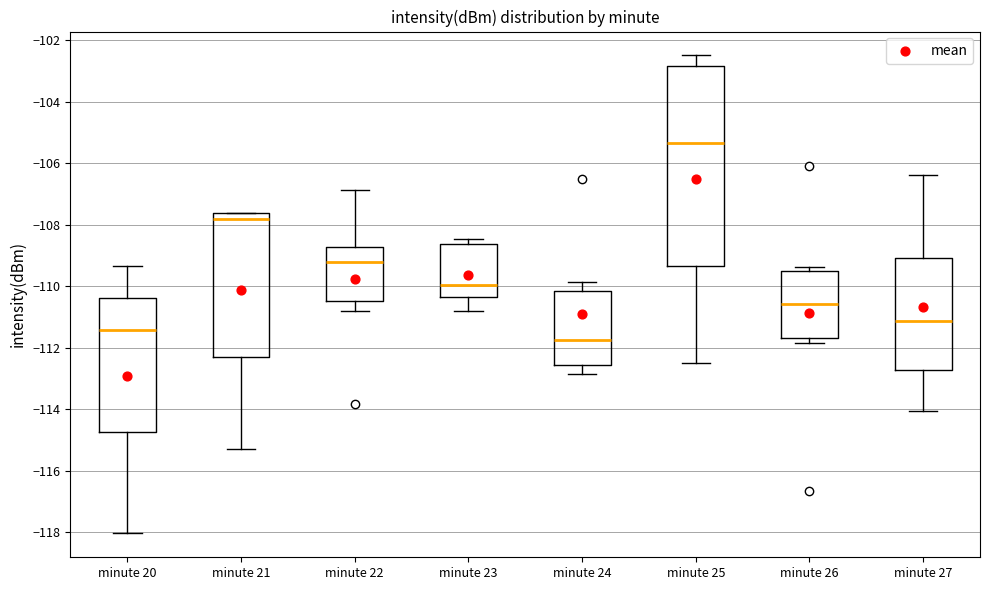

Reading left to right, transcribe this box plot: for each box, give where its median line is, the range the box spans, and where its two whiskers end, as read against the y-axis. The values are not printed on the chart, so give them approximately, as read against the axis.

minute 20: median -111.4, box -114.8 to -110.4, whiskers -118.0 to -109.4
minute 21: median -107.8, box -112.4 to -107.6, whiskers -115.2 to -107.6
minute 22: median -109.2, box -110.4 to -108.8, whiskers -110.8 to -106.8
minute 23: median -110.0, box -110.4 to -108.6, whiskers -110.8 to -108.4
minute 24: median -111.8, box -112.6 to -110.2, whiskers -112.8 to -109.8
minute 25: median -105.4, box -109.4 to -102.8, whiskers -112.4 to -102.4
minute 26: median -110.6, box -111.6 to -109.6, whiskers -111.8 to -109.4
minute 27: median -111.2, box -112.8 to -109.0, whiskers -114.0 to -106.4